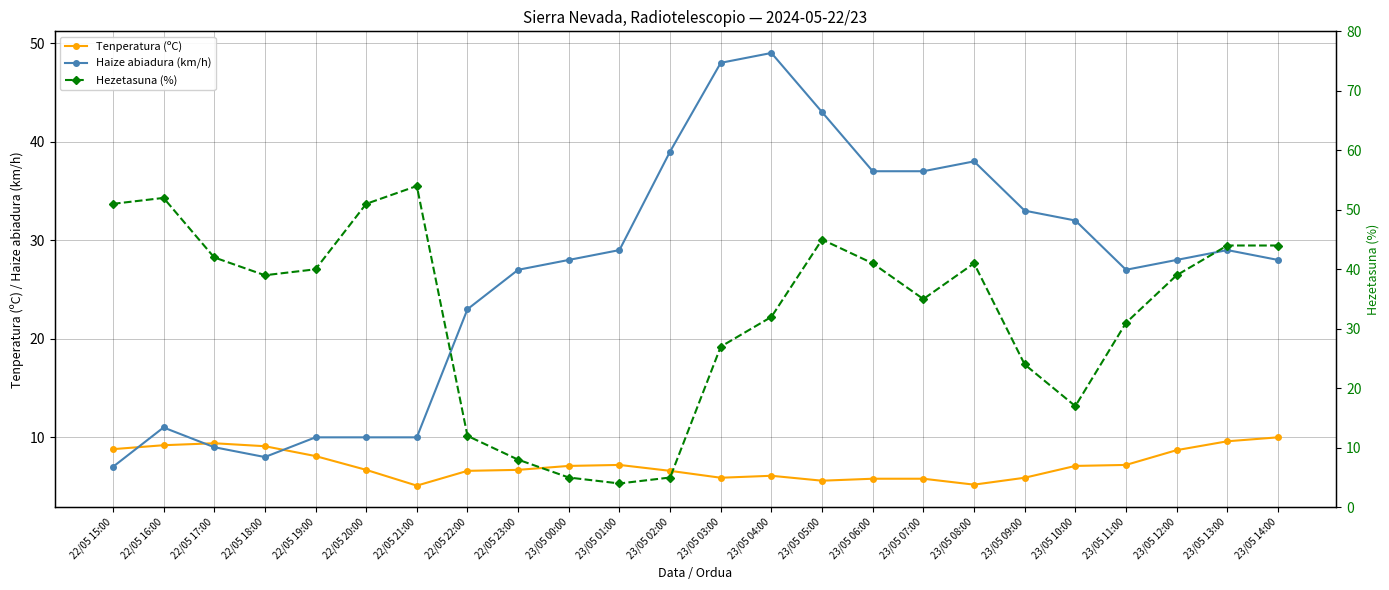

What is the spread (max minus min) of values at 23/05 12:00?

30.3